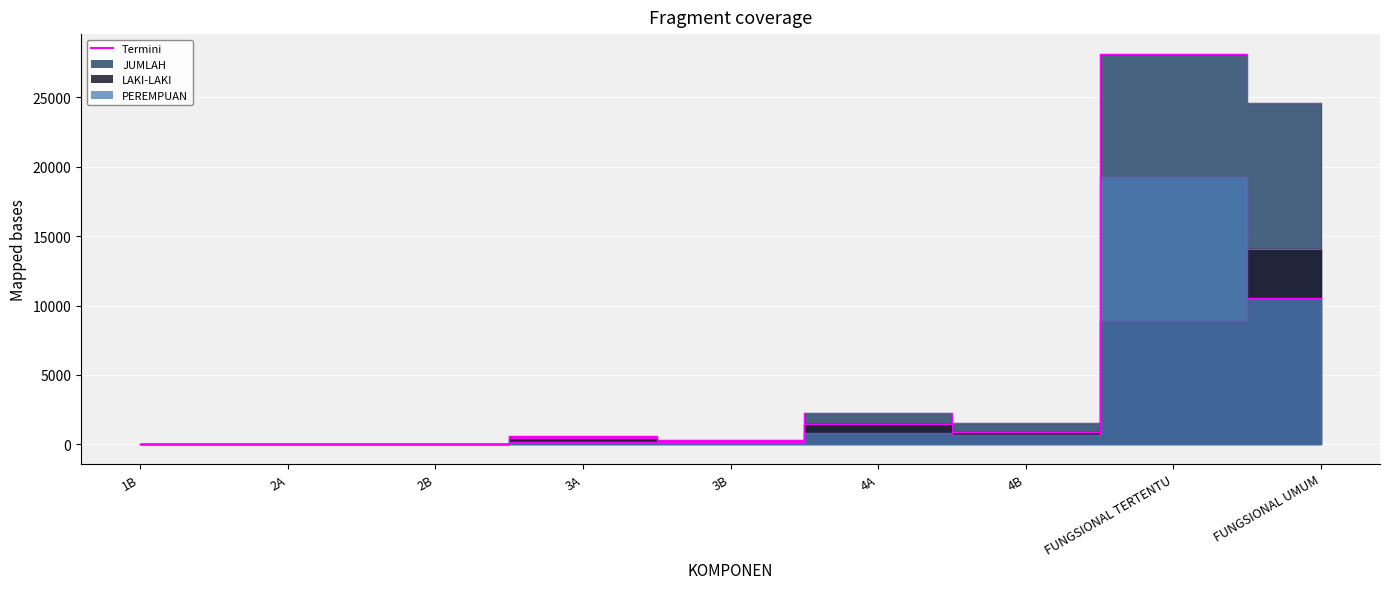

Reading left to right, transcribe all the data shown in this chart.

LAKI-LAKI: 1	32	32	419	196	1476	869	8869	14071
PEREMPUAN: 0	12	9	152	124	780	666	19292	10522
JUMLAH: 1	44	41	571	320	2256	1535	28161	24593